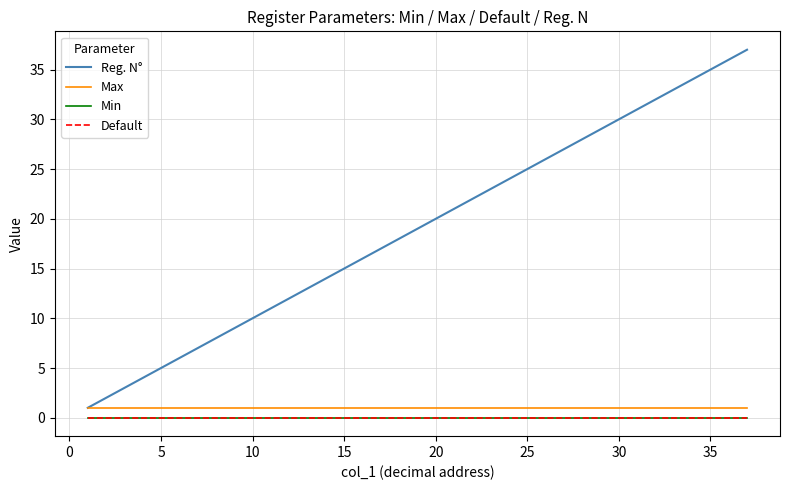

Which series has the widest spread of values?

Reg. N°